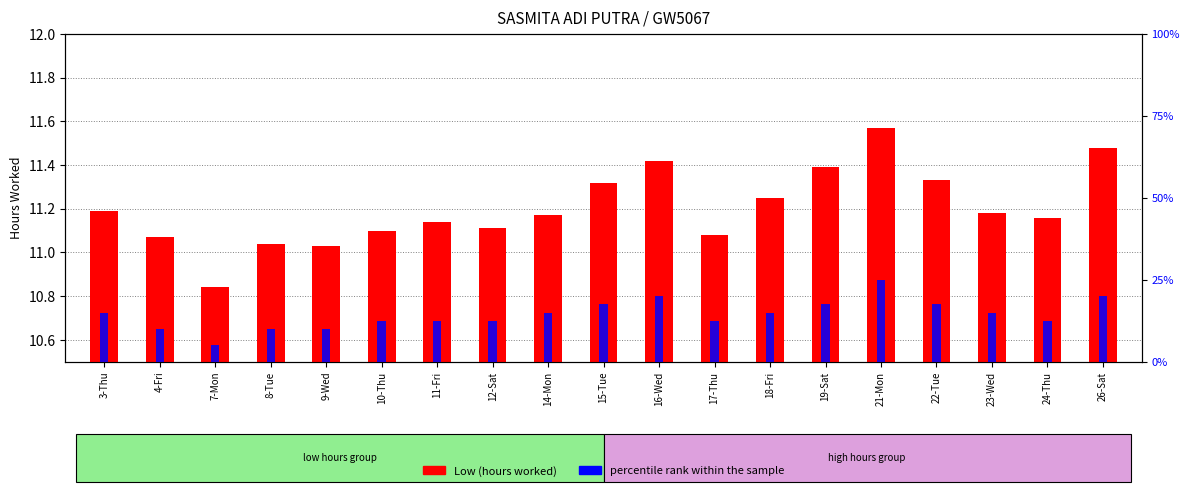

Is the value of Low (hours worked) at 22-Tue greater than the value of percentile rank within the sample at 22-Tue?

No